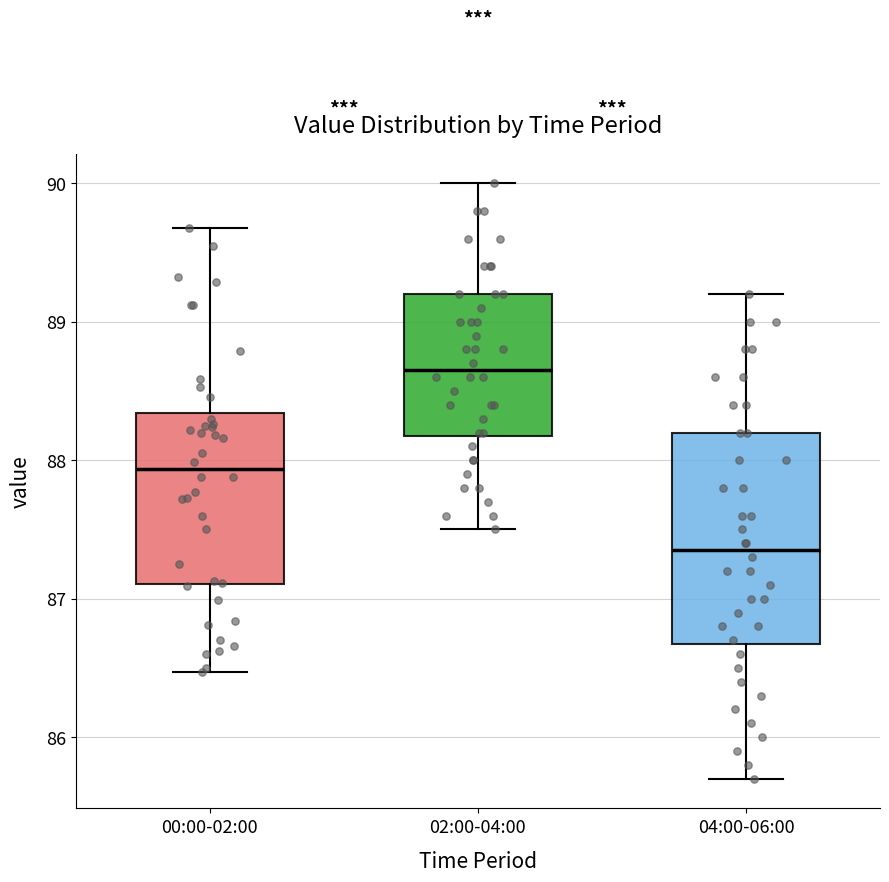

Where does the median line of the box for 04:00-06:00 sit on the y-axis? The values are not printed on the chart, so give them approximately, as read against the axis.

87.4